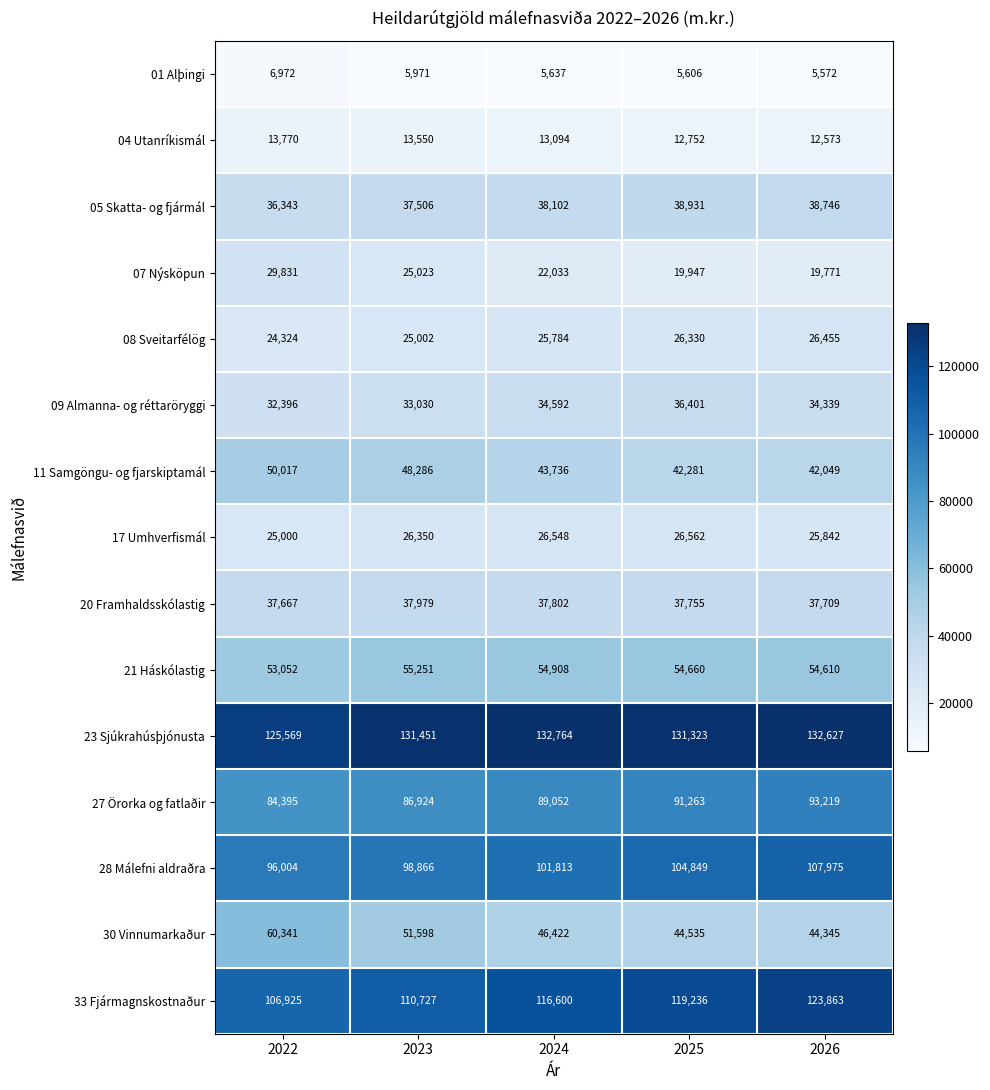

At 2023, list the series in order from smallest to largest.

01 Alþingi, 04 Utanríkismál, 08 Sveitarfélög, 07 Nýsköpun, 17 Umhverfismál, 09 Almanna- og réttaröryggi, 05 Skatta- og fjármál, 20 Framhaldsskólastig, 11 Samgöngu- og fjarskiptamál, 30 Vinnumarkaður, 21 Háskólastig, 27 Örorka og fatlaðir, 28 Málefni aldraðra, 33 Fjármagnskostnaður, 23 Sjúkrahúsþjónusta